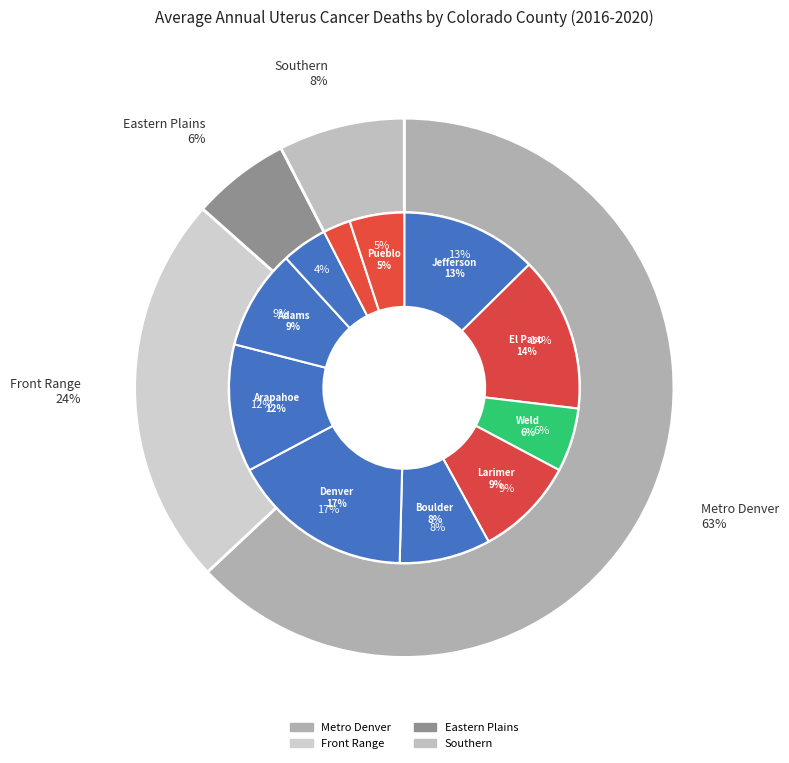

Which slice is the largest?

Denver County